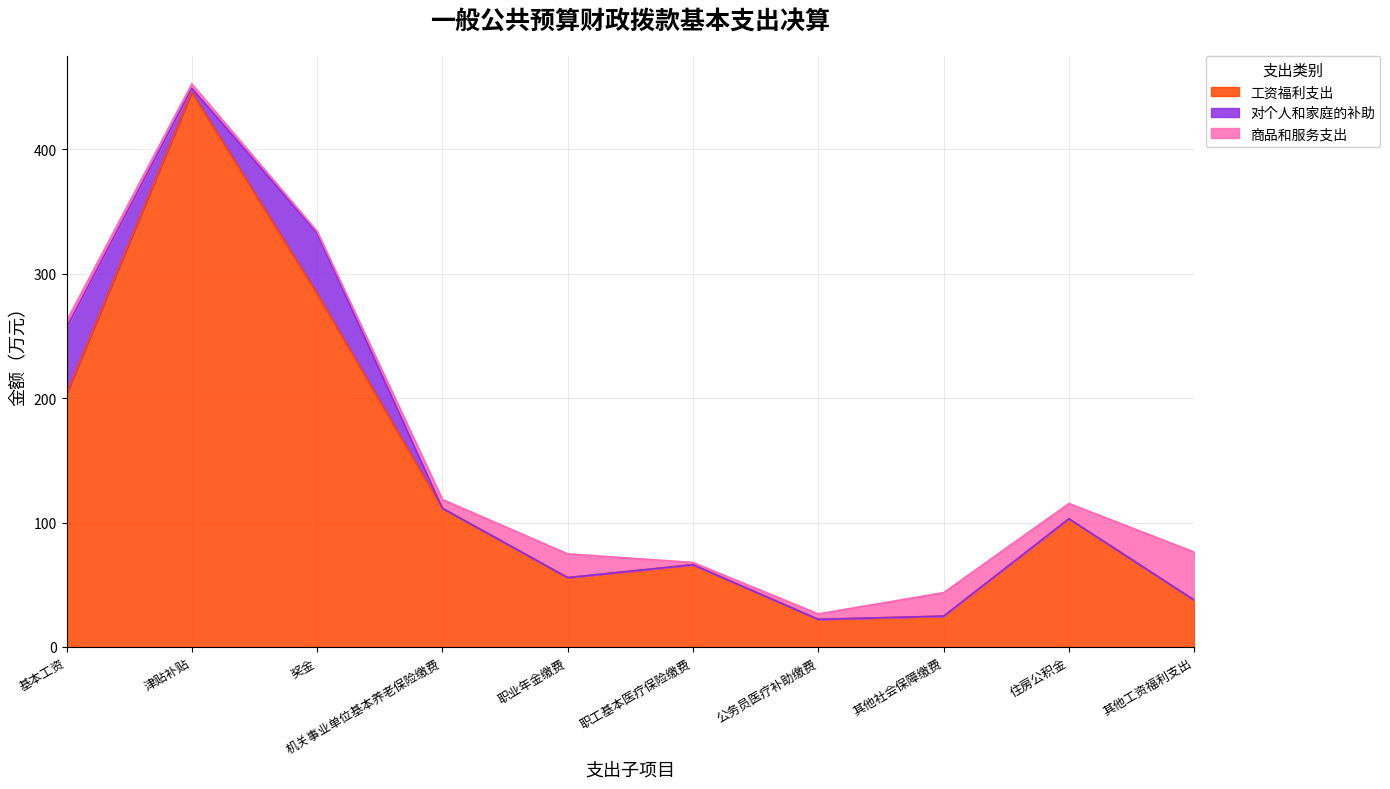

How many lines are shown in the chart?

3